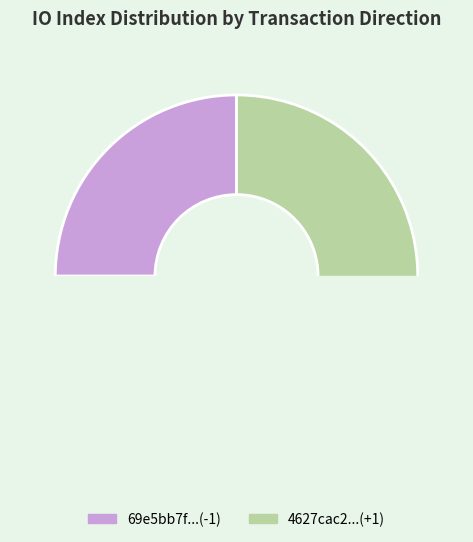

To the nearest percent, what is the average slice percentage?

50%